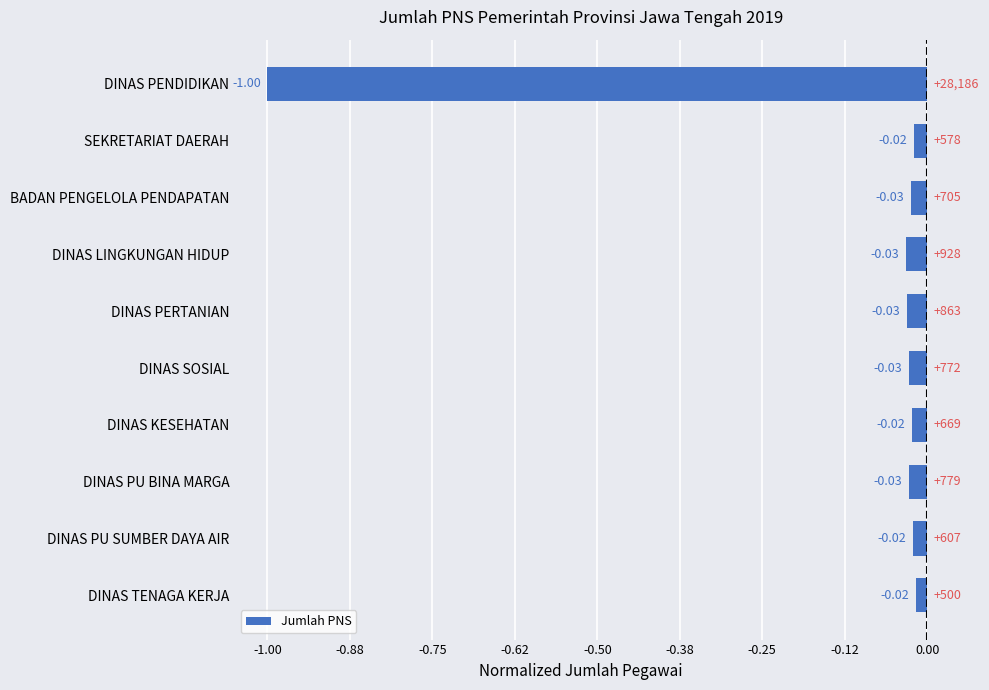

Which has a higher value, SEKRETARIAT DAERAH or BADAN PENGELOLA PENDAPATAN?

SEKRETARIAT DAERAH